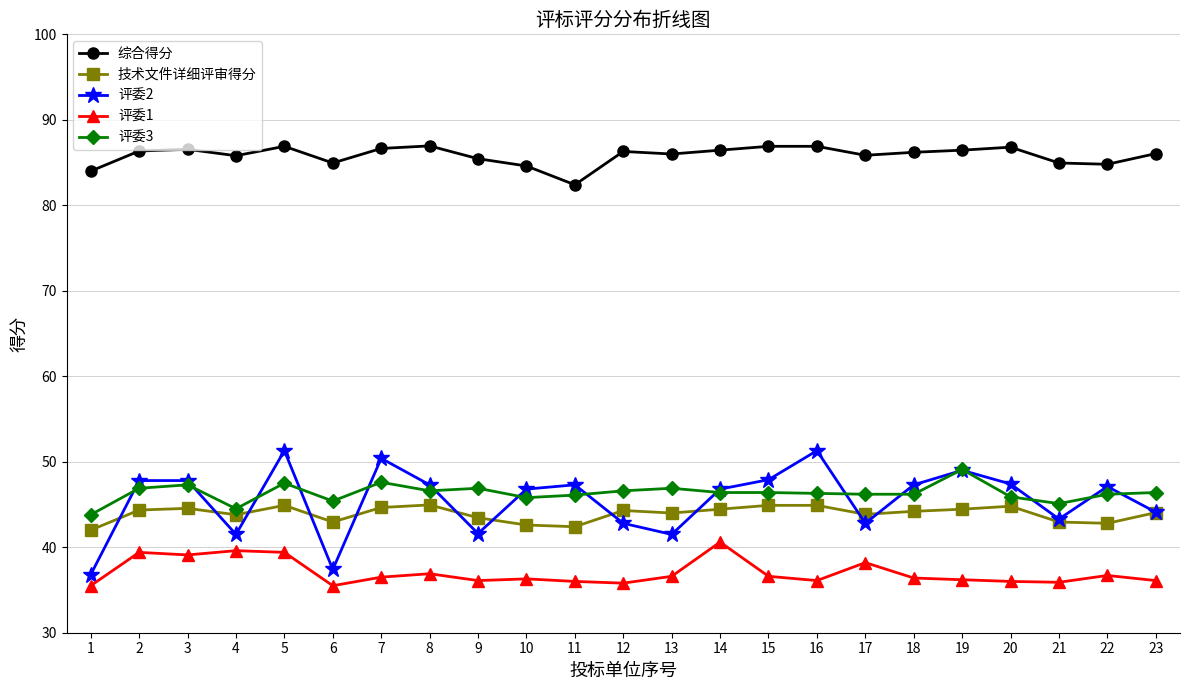

True or false: 评委3 and 综合得分 cross at least once.

False